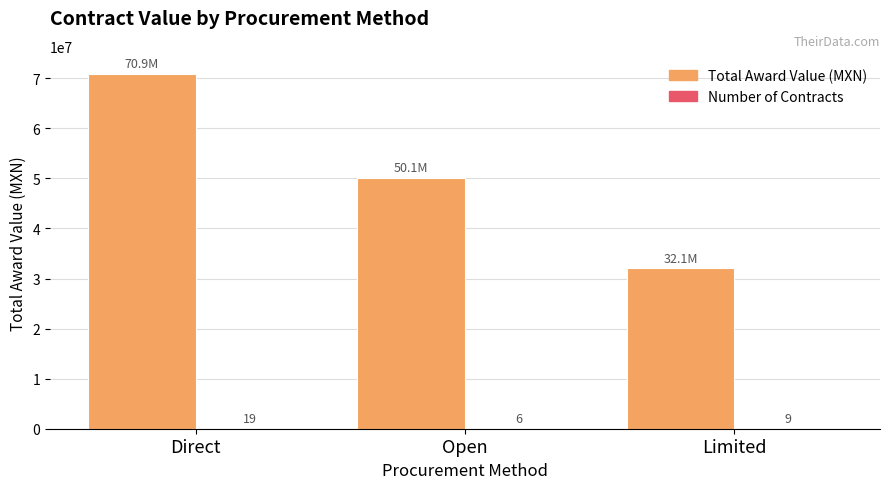

Which series changed the most between Direct and Open?

Total Award Value (MXN)